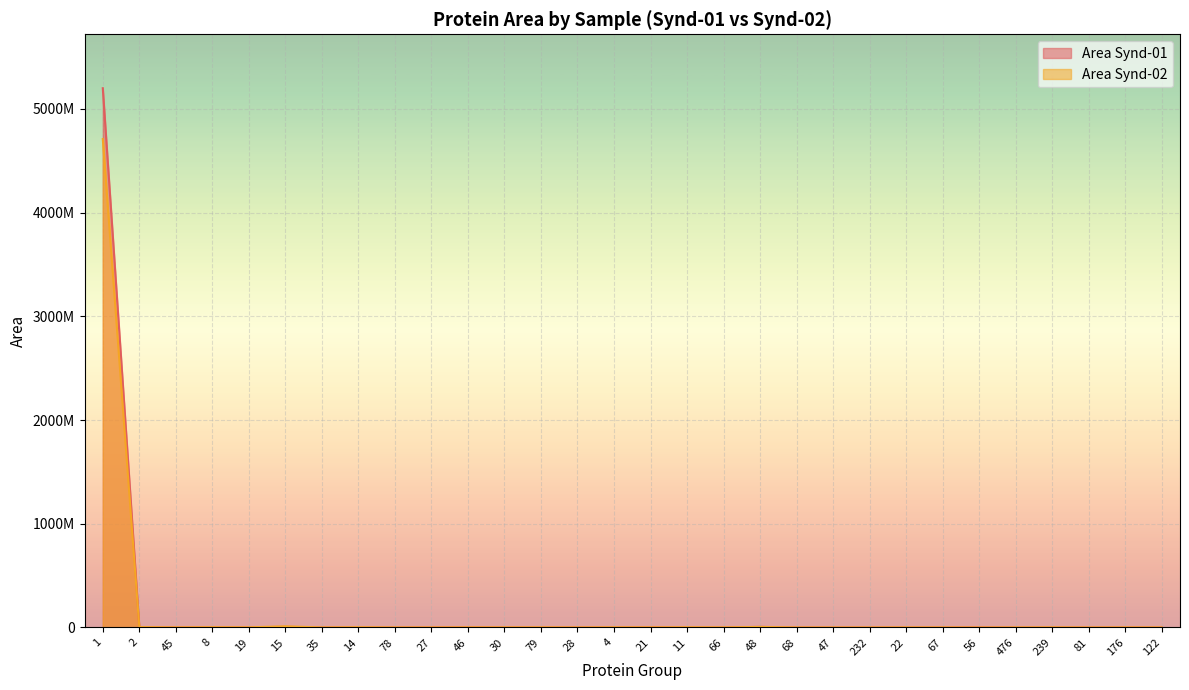

The Area Synd-02 series shows 413000 at 78. True or false?

True